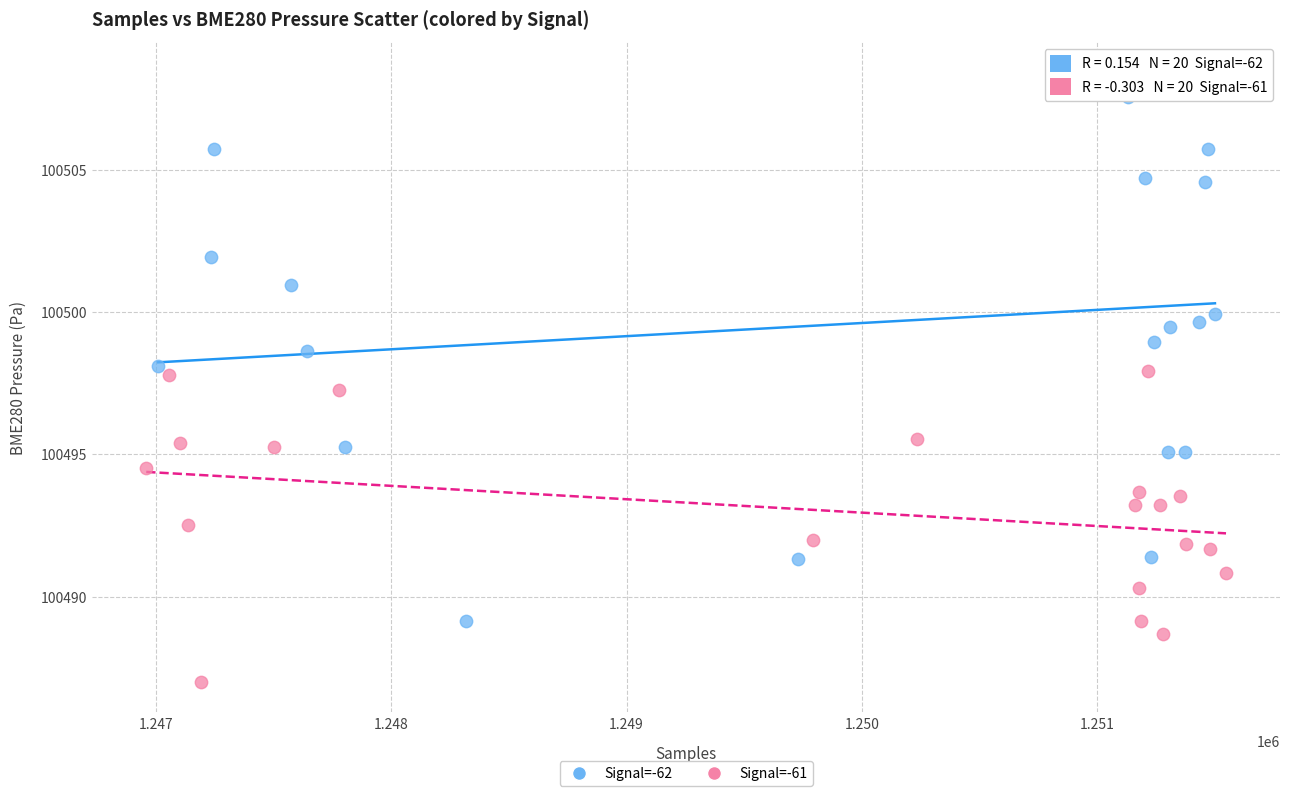

Which series contains the lowest Y value?

Signal=-61